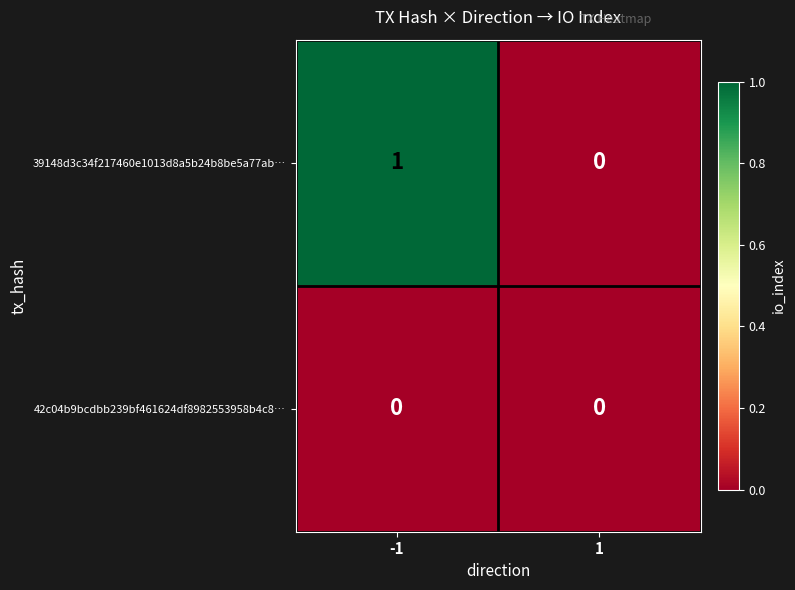

At which category does the chart reach its peak across all series?

-1